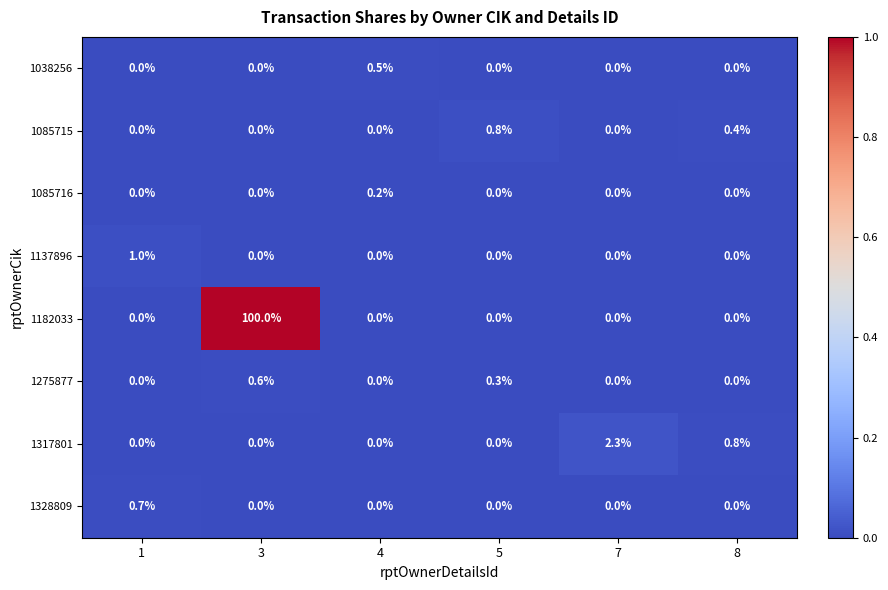

What is the maximum value for 1085715?

0.8